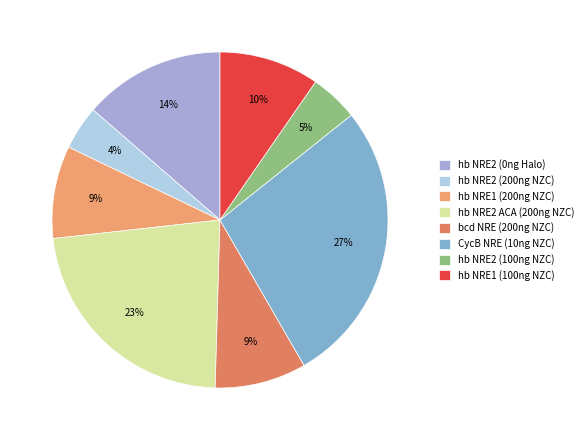

True or false: hb NRE2 ACA (200ng NZC) accounts for 23% of the total.

True